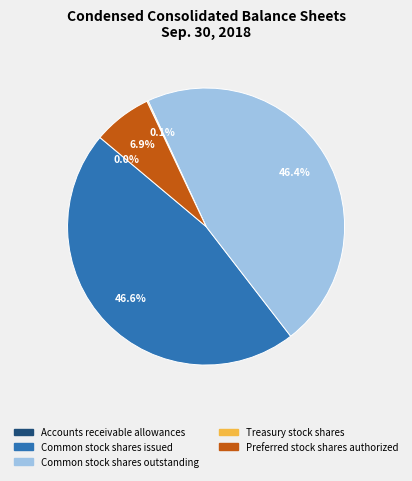

Is the sum of Common stock shares issued and Preferred stock shares authorized greater than half?

Yes